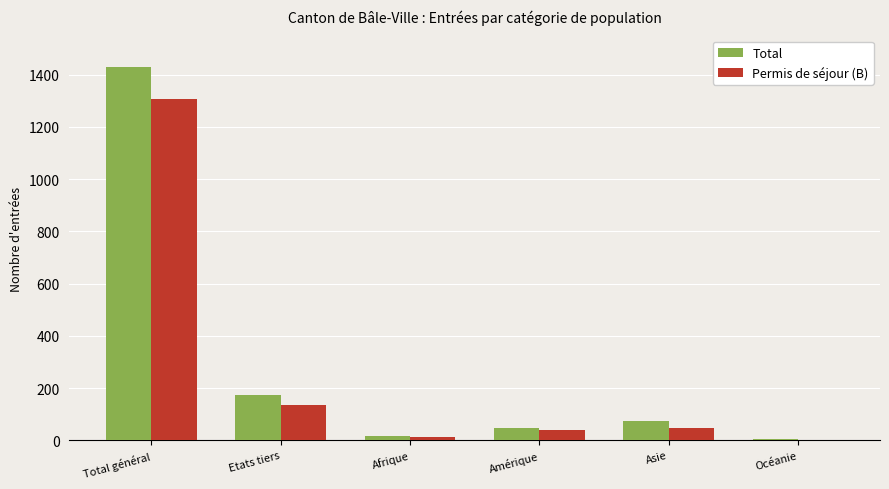

Which series changed the most between Total général and Afrique?

Total